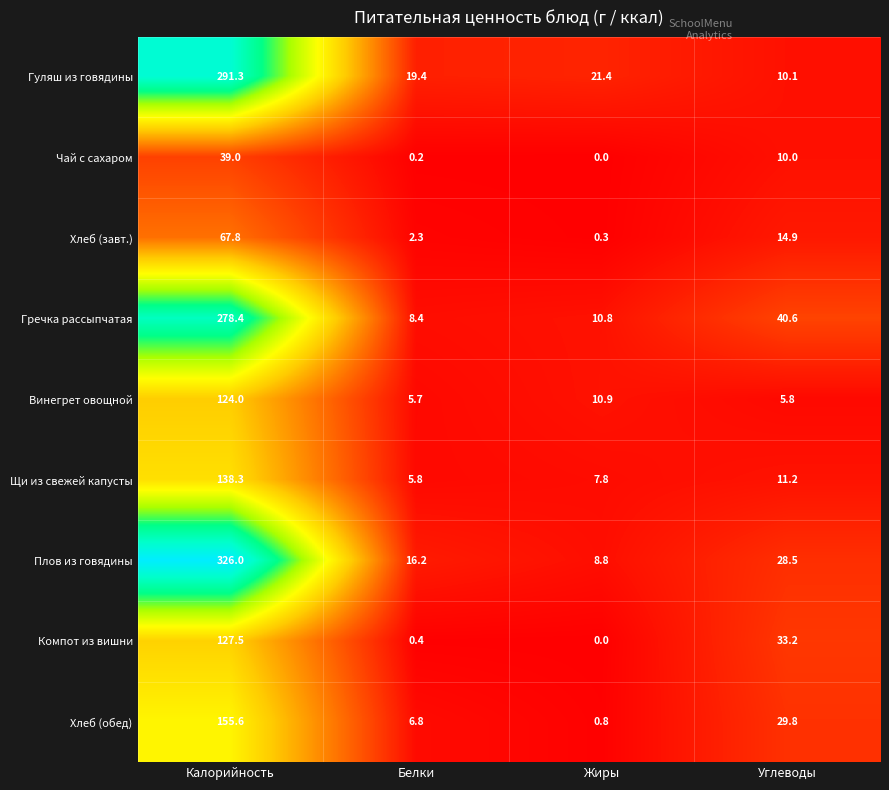

At Калорийность, list the series in order from largest to smallest.

Плов из говядины, Гуляш из говядины, Гречка рассыпчатая, Хлеб (обед), Щи из свежей капусты, Компот из вишни, Винегрет овощной, Хлеб (завт.), Чай с сахаром